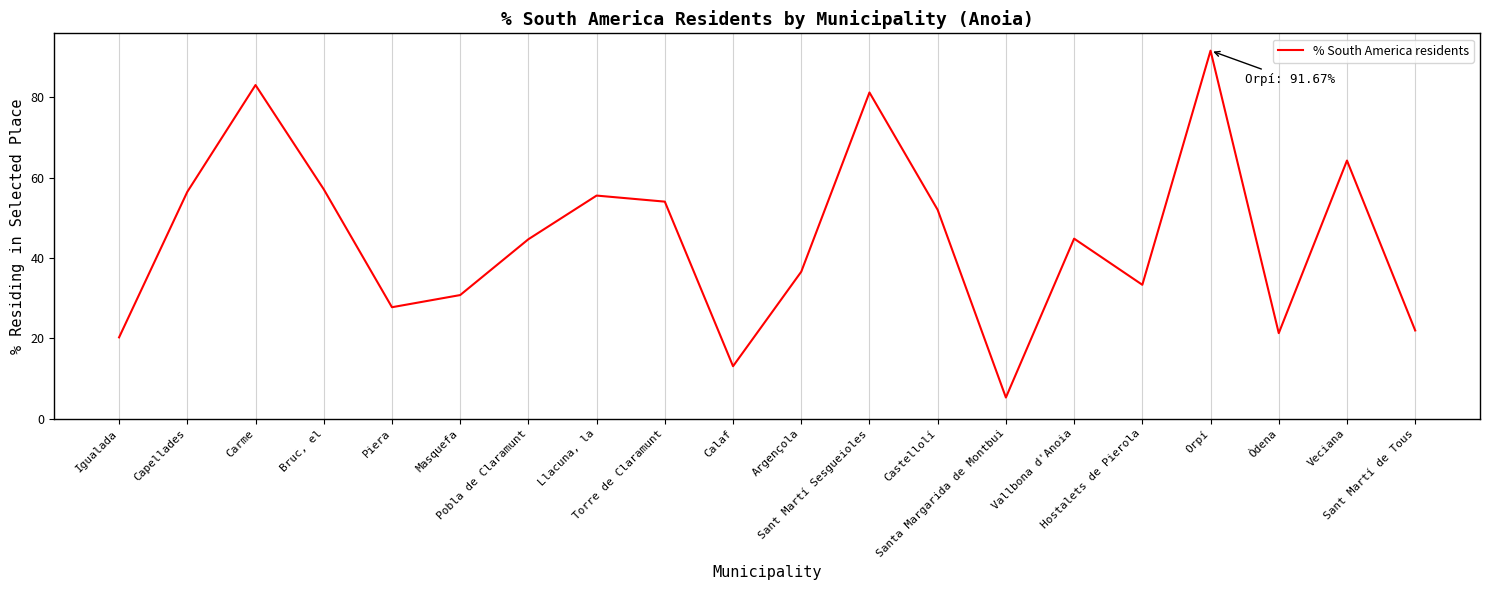

What is the difference between the maximum and minimum values?

86.4